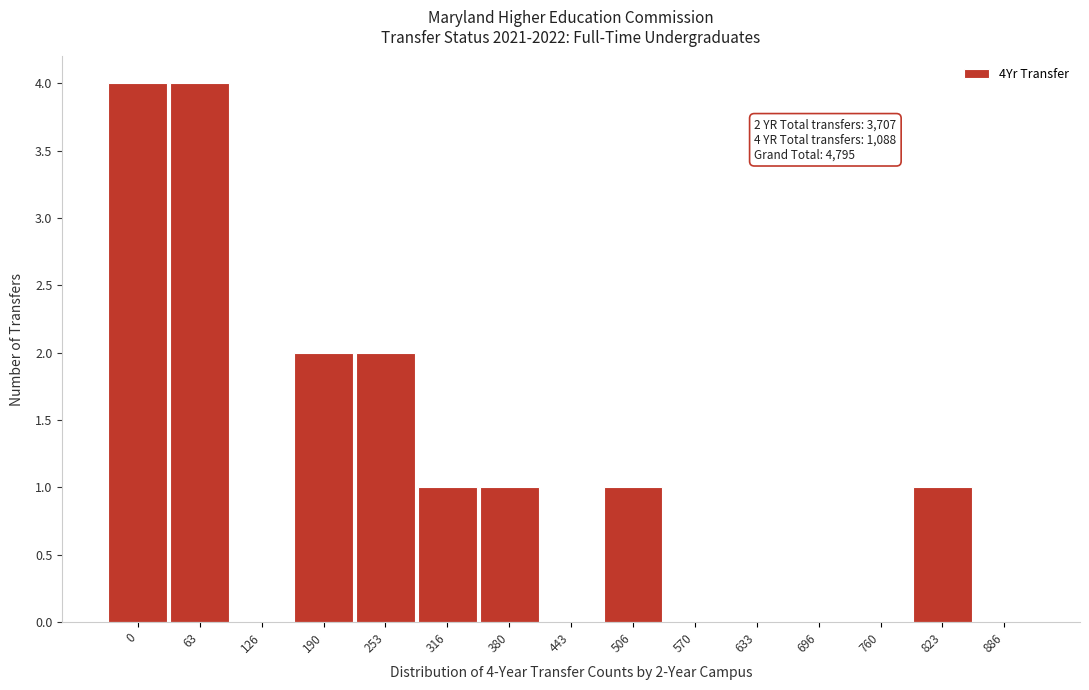

Reading left to right, transcribe all the data shown in this chart.

0=4	63=4	126=0	190=2	253=2	316=1	380=1	443=0	506=1	570=0	633=0	696=0	760=0	823=1	886=0